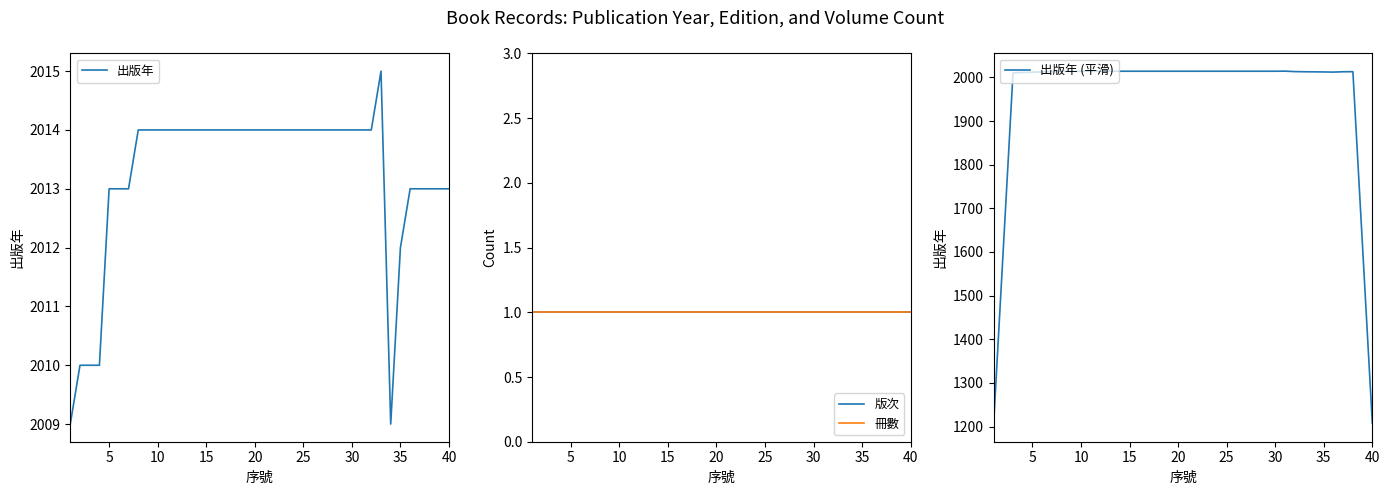

What is the lowest value of the 出版年 (平滑) series?

1205.8